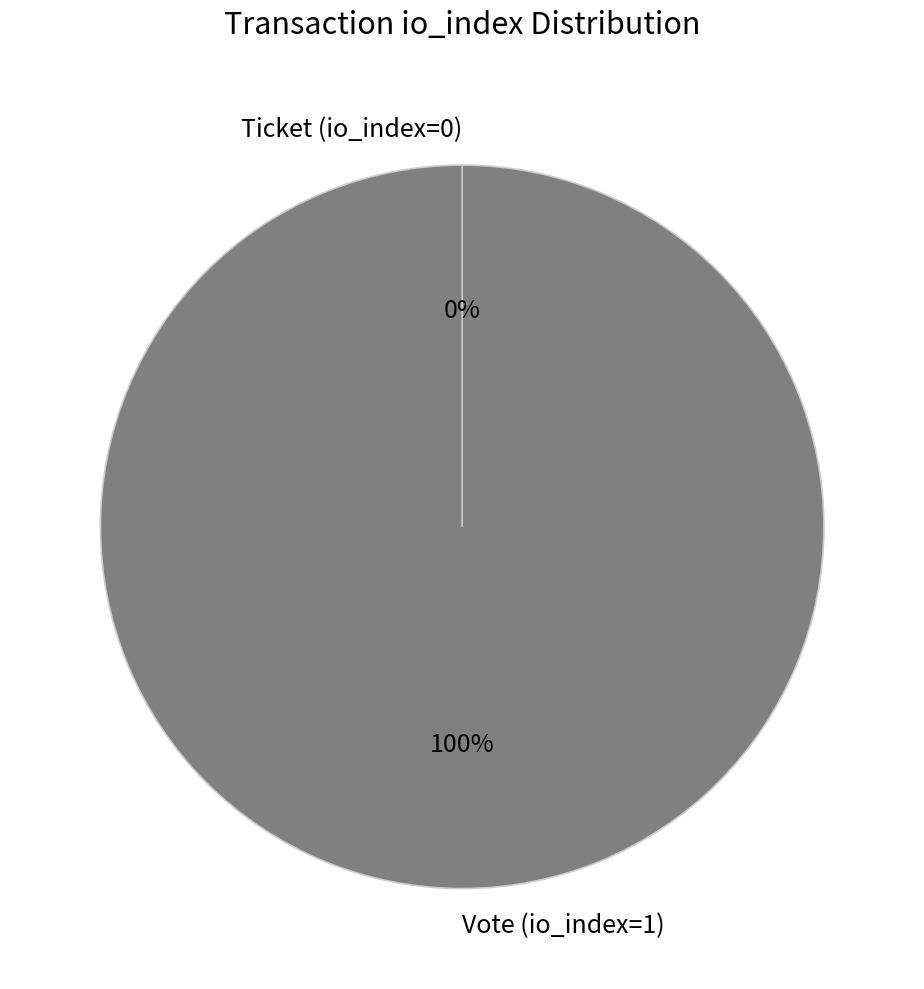

How many slices are in this pie chart?

2